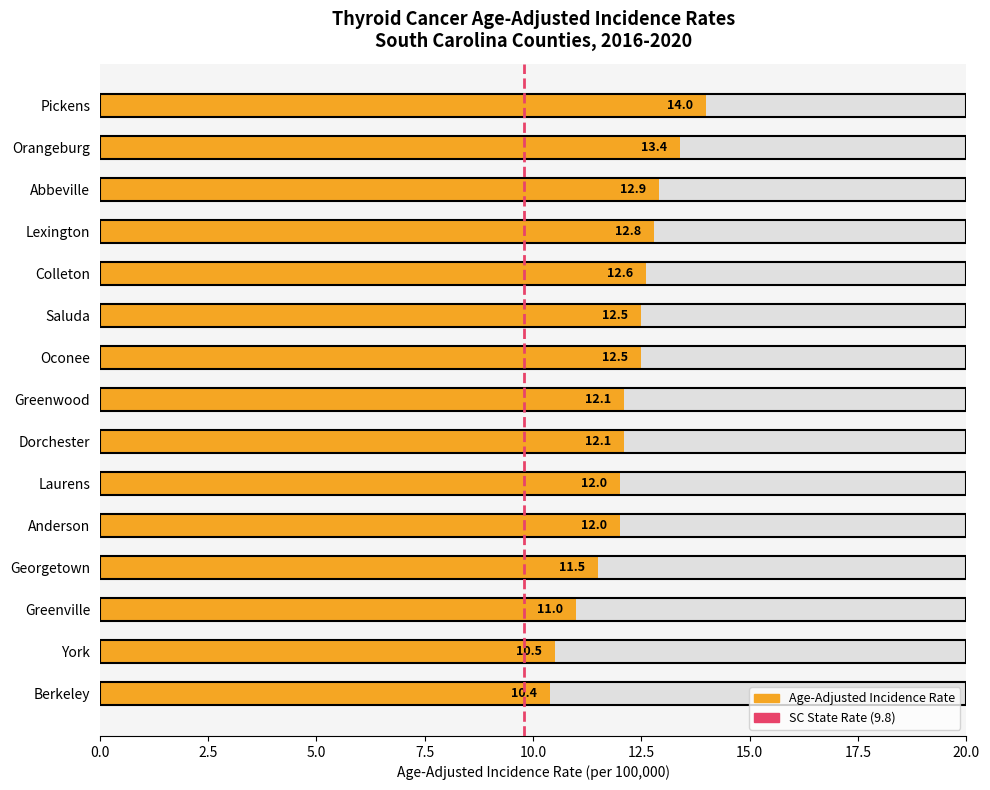

How many values are below 12?

4